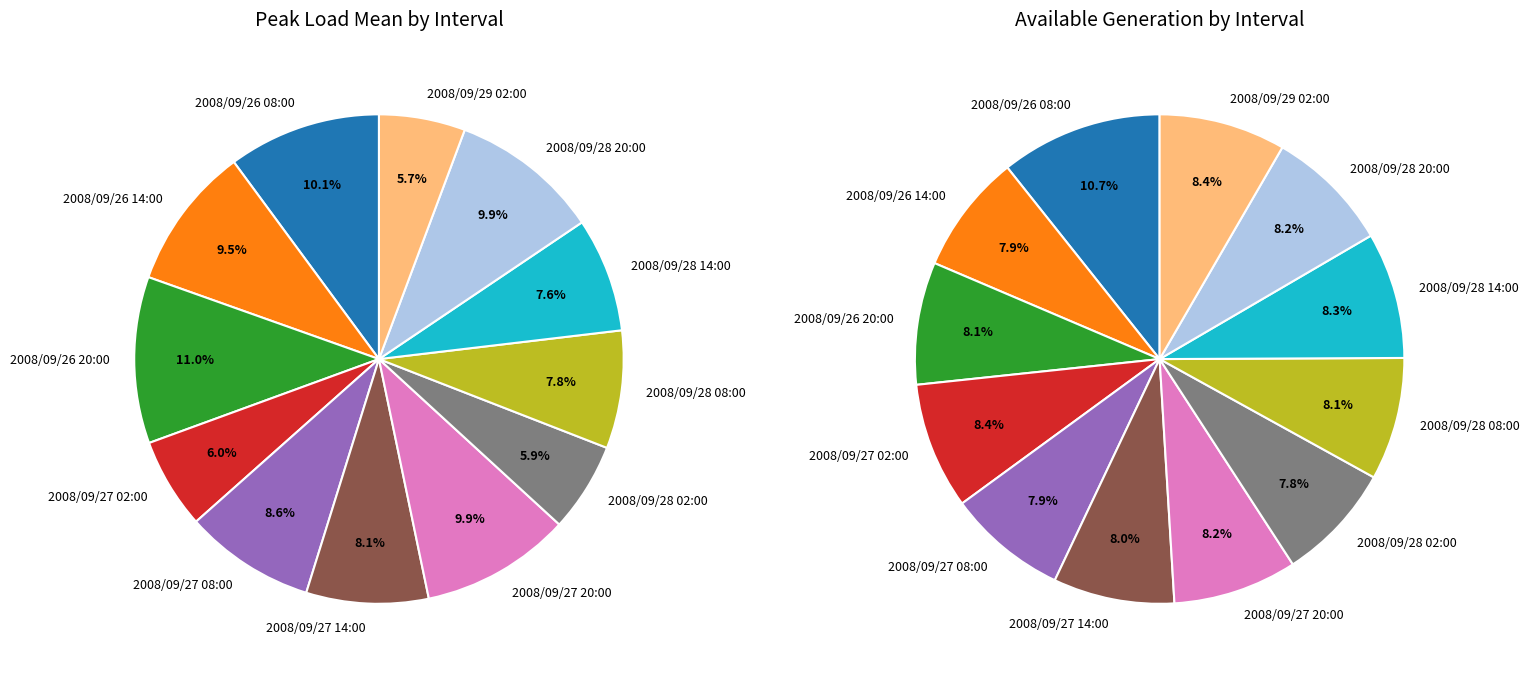

Is it true that 2008/09/28 02:00 is 11% of the pie?

False